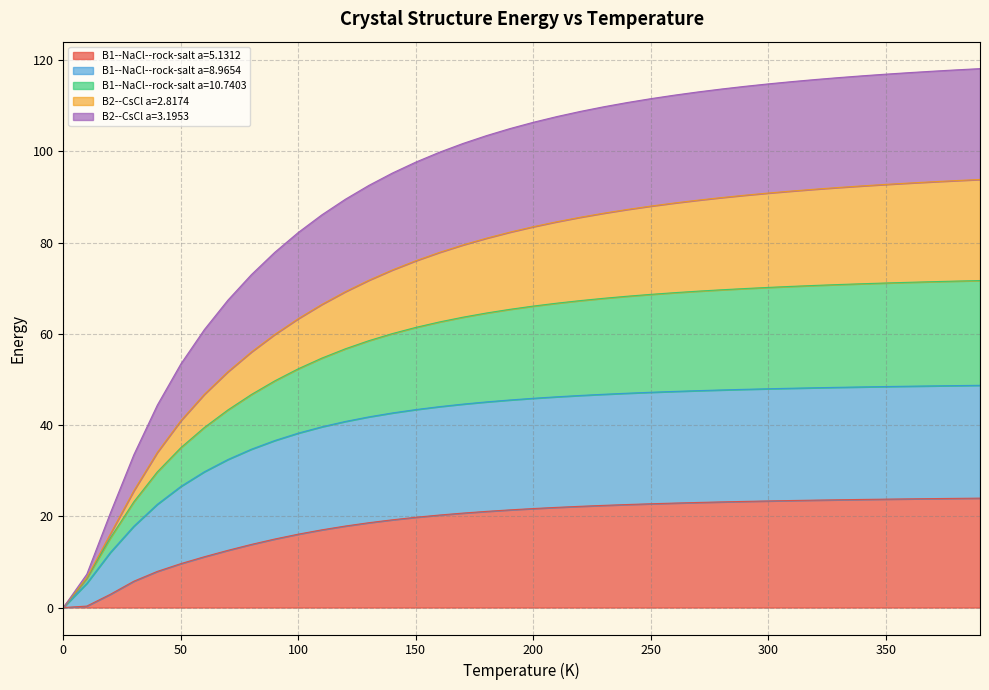

At which label is B1--NaCl--rock-salt a=10.7403 closest to 46?

60.0